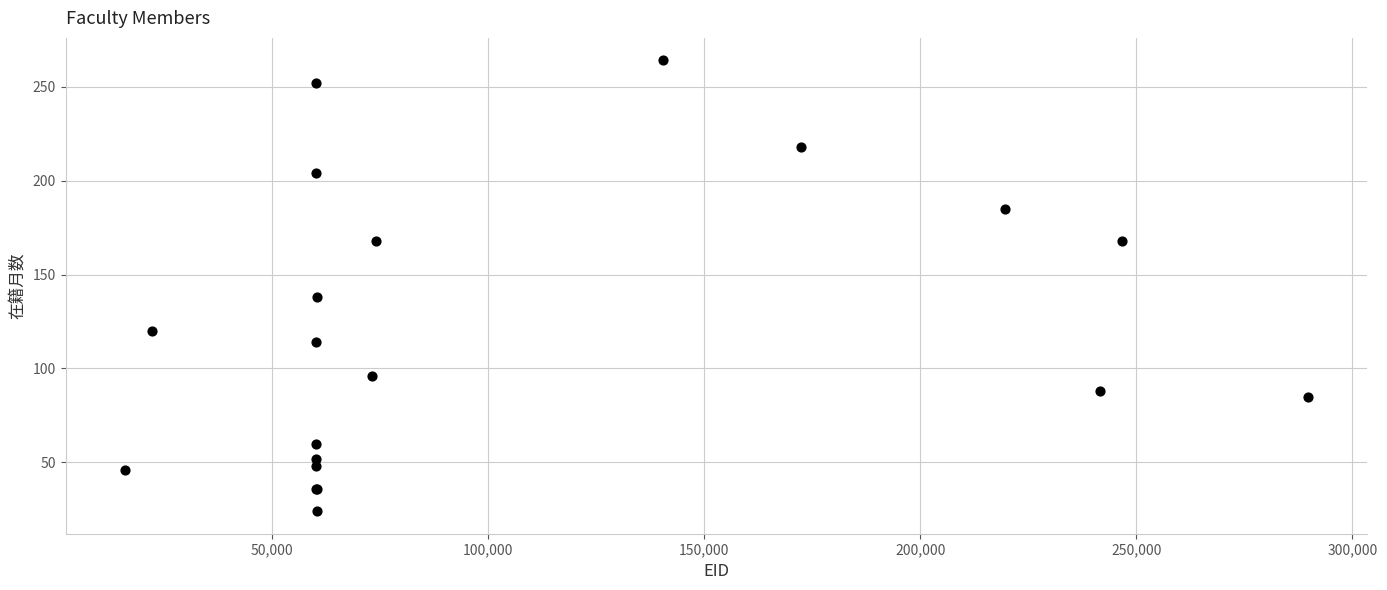

What Y value in the scatter plot is closest to 144?

138